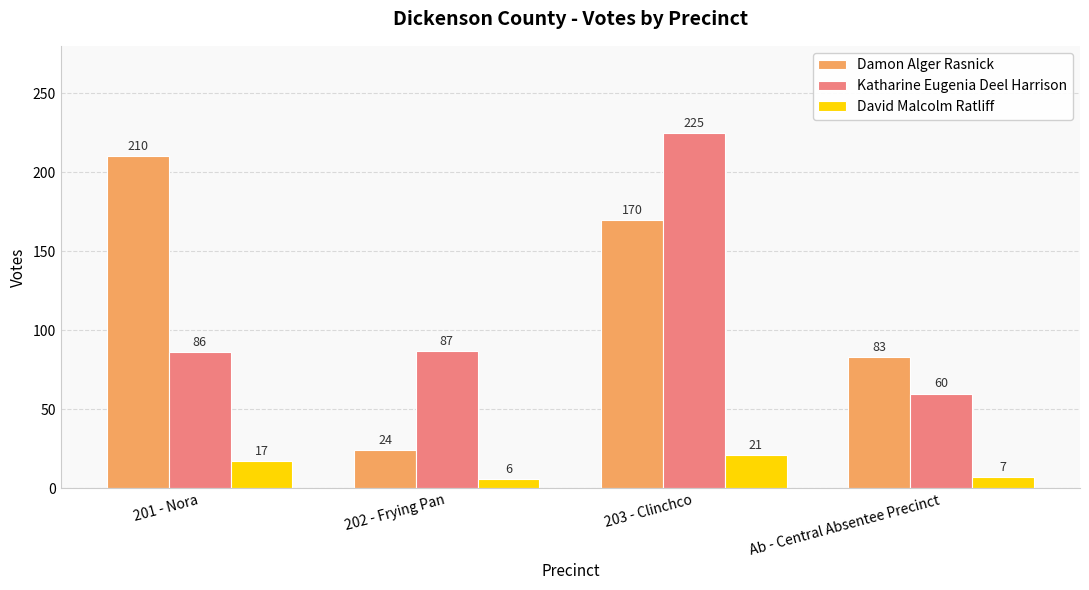

What are all the series names shown in the legend?

Damon Alger Rasnick, Katharine Eugenia Deel Harrison, David Malcolm Ratliff